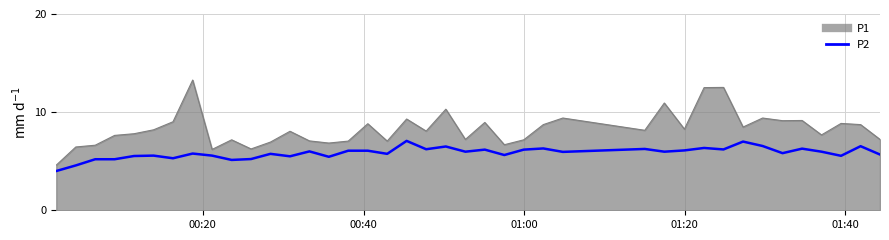

What is the smallest value displayed?

4.0